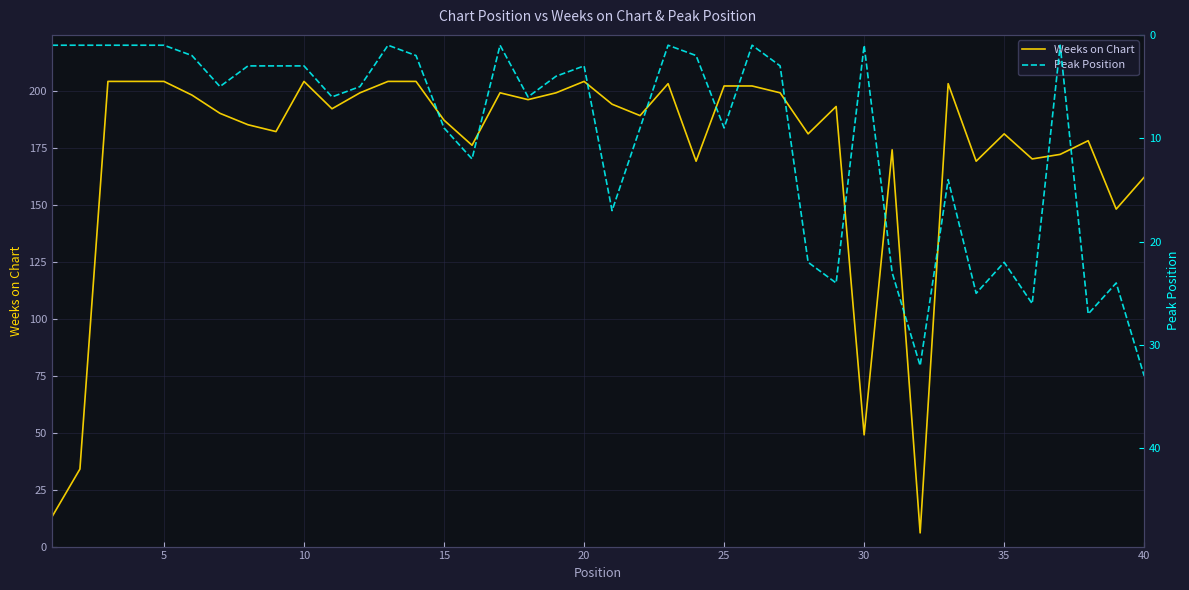

What is the sum of the Weeks on Chart values at 15 and 25?

389